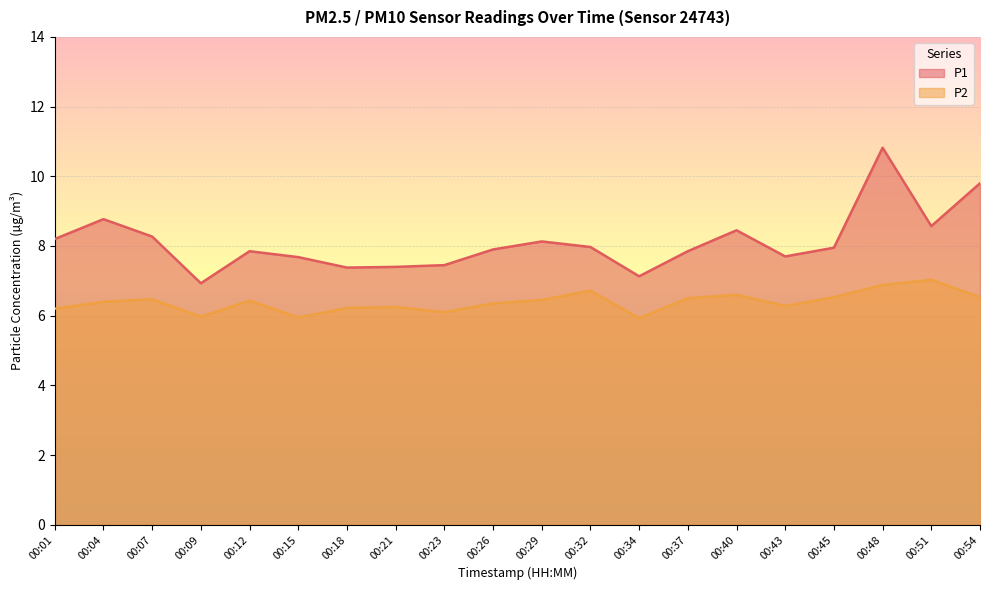

The P1 series shows 4.9 at 00:01. True or false?

False